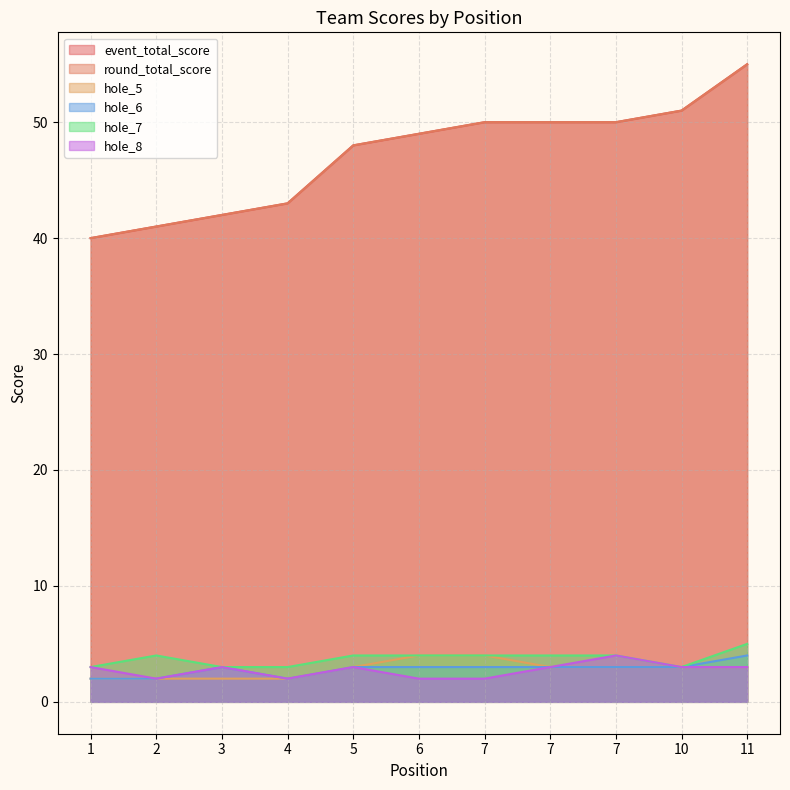

How many data points in hole_8 are less than 3?

4